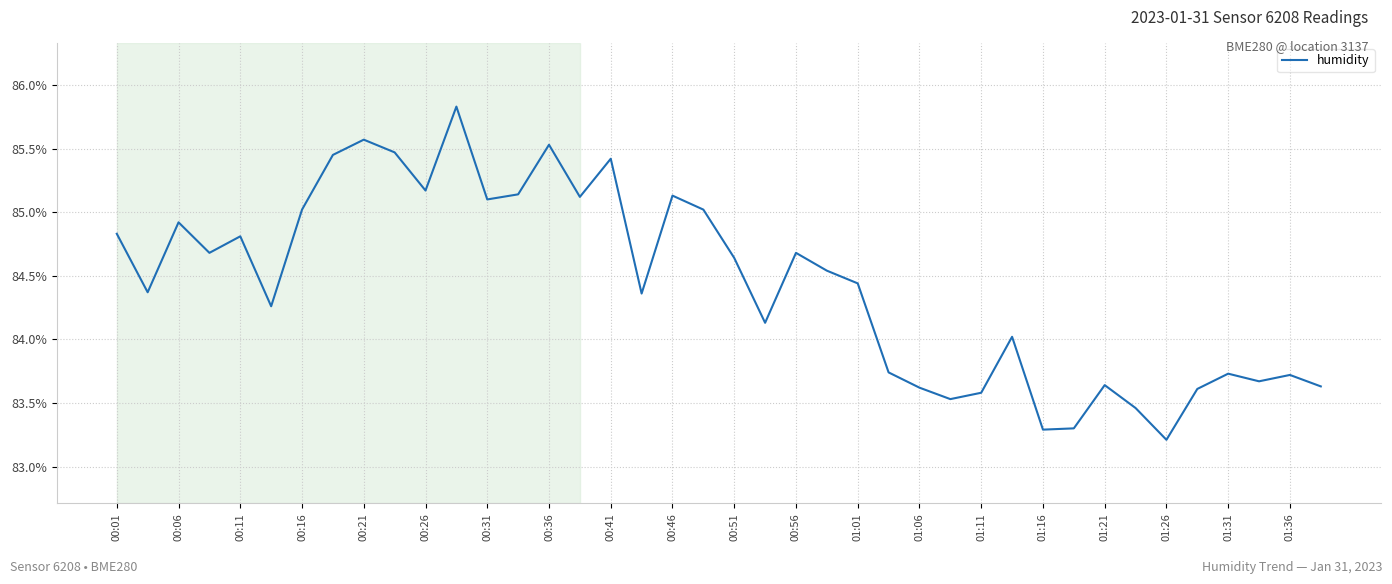

What is the difference between the maximum and minimum values?

2.6